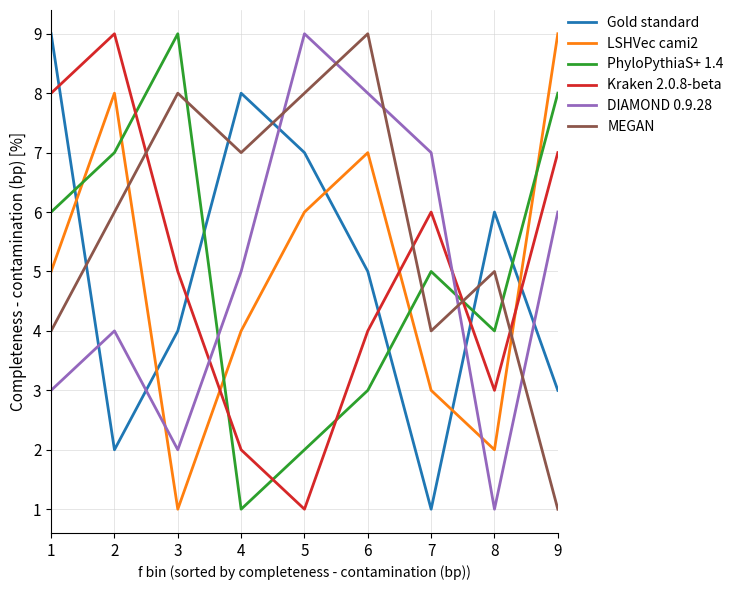

The value of MEGAN at 1 is 6. True or false?

False